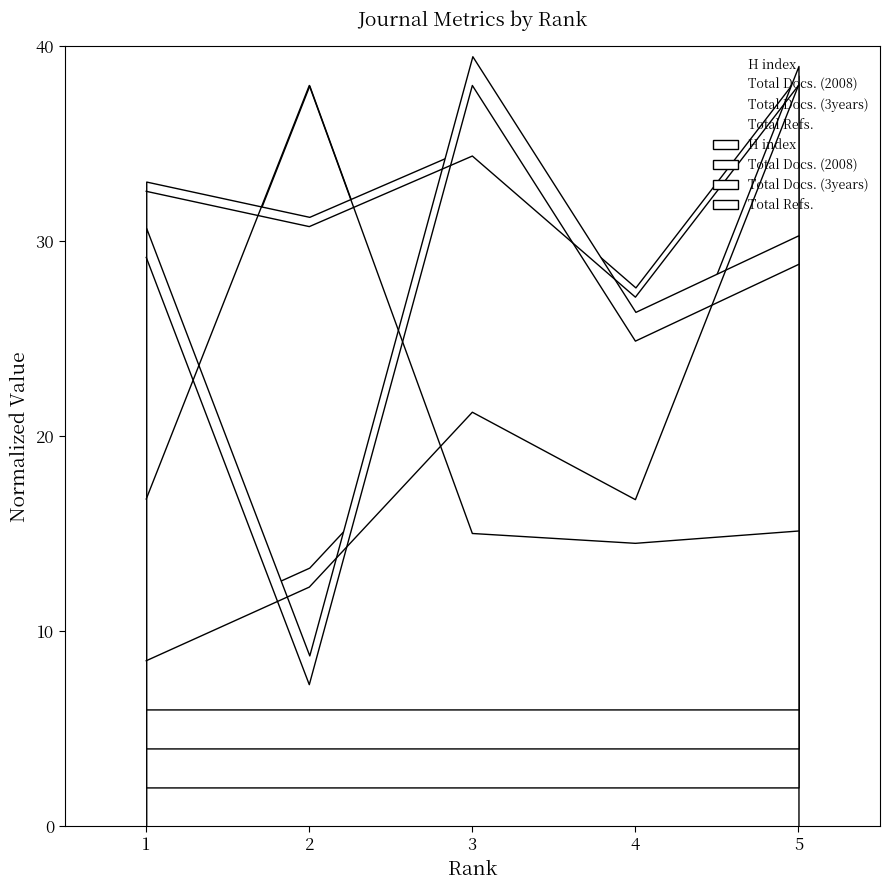

Reading left to right, transcribe all the data shown in this chart.

H index: 16.8	38.0	15.0	14.5	15.1
Total Docs. (2008): 32.6	30.8	34.4	27.1	38.0
Total Docs. (3years): 8.5	12.3	21.2	16.8	38.0
Total Refs.: 29.2	7.3	38.0	24.9	28.8